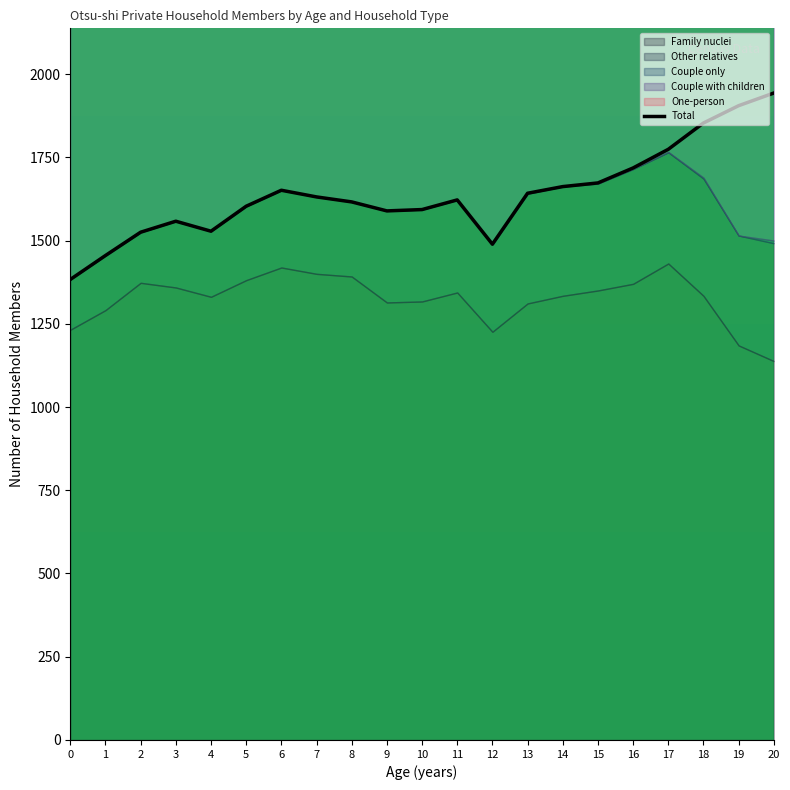

Rank the categories by value from lowest to highest.

0, 1, 12, 2, 4, 3, 9, 10, 5, 8, 11, 7, 13, 6, 14, 15, 16, 17, 18, 19, 20